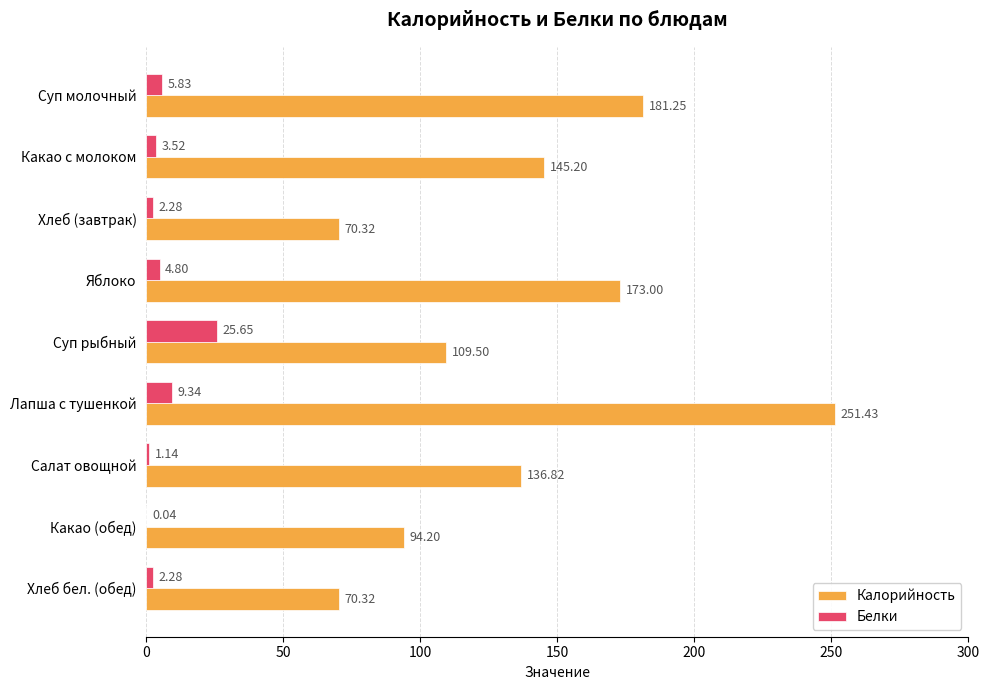

Where is Калорийность nearest to the value 160?

Яблоко